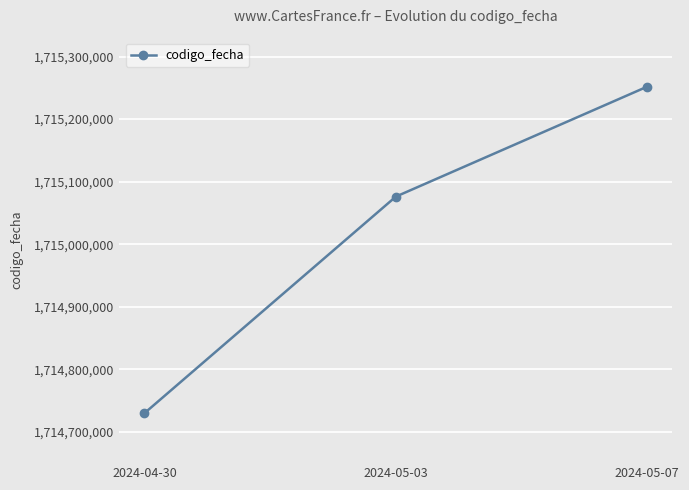

What is the sum of the values at 2024-05-03 and 2024-04-30?

3429805923